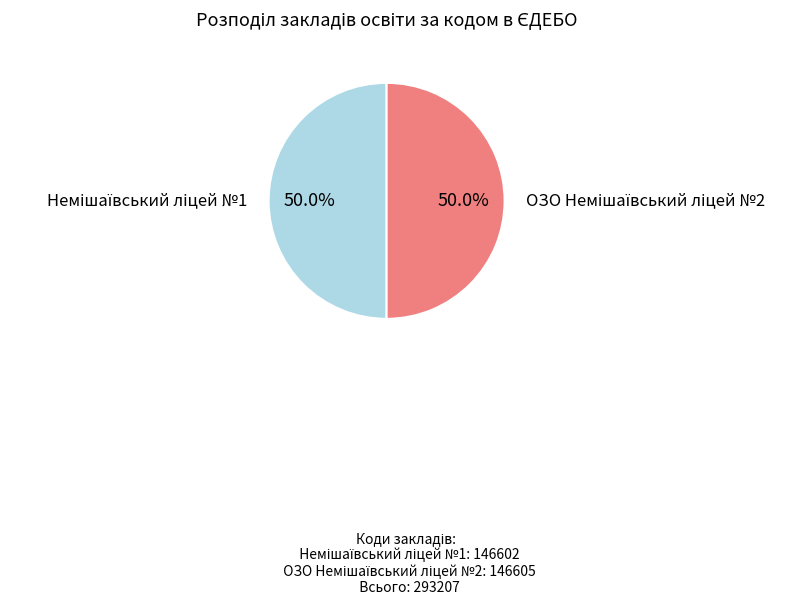

Between Немішаївський ліцей №1 and ОЗО Немішаївський ліцей №2, which is larger?

ОЗО Немішаївський ліцей №2